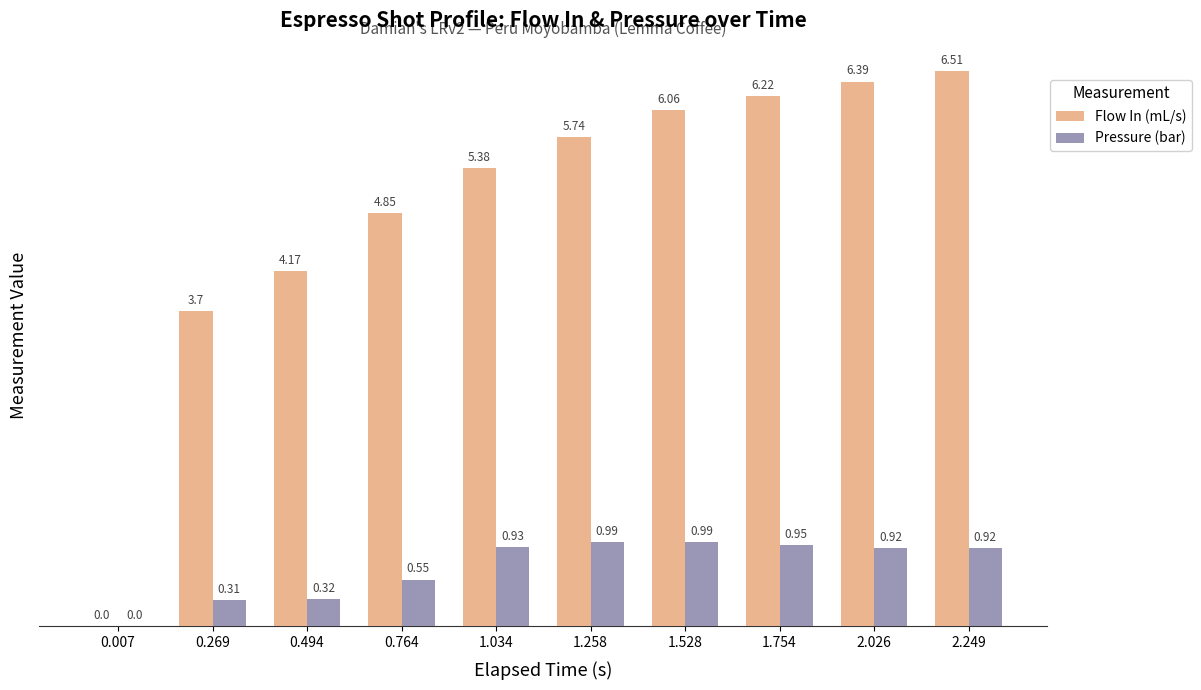

What is the sum of the Pressure (bar) values at 1.034 and 0.764?

1.5